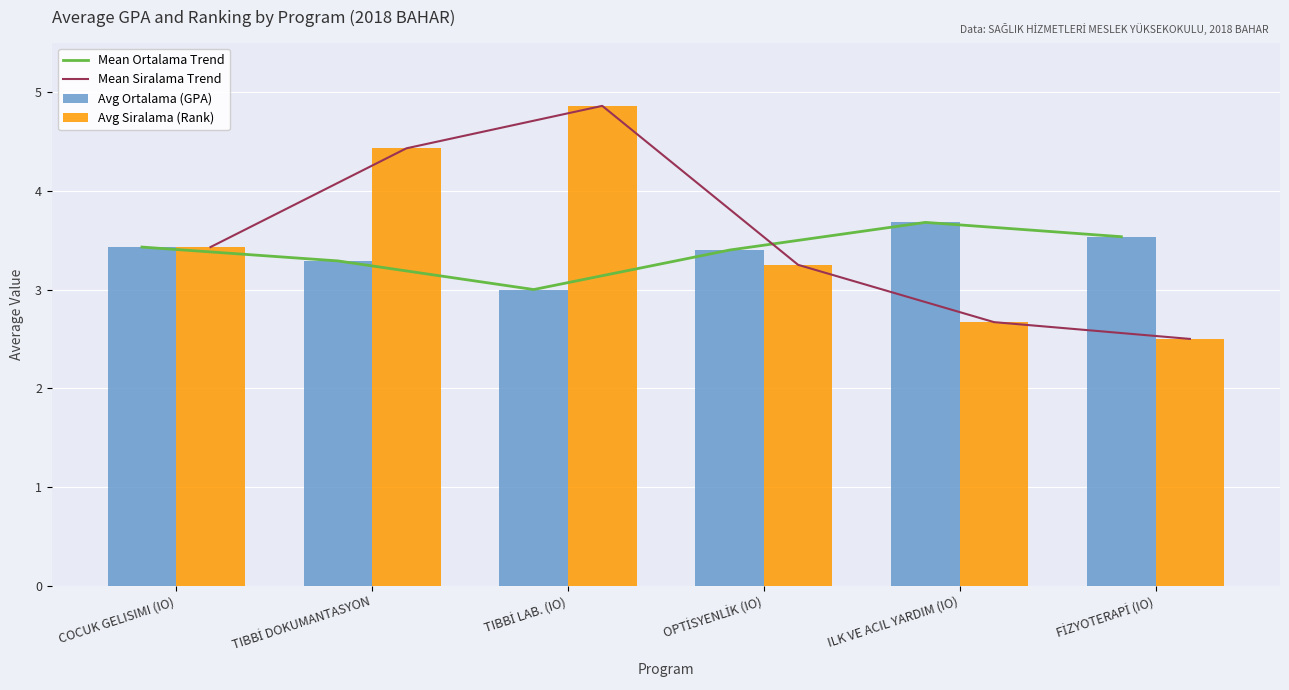

True or false: Mean Siralama Trend has a value of 4.9 at OPTİSYENLİK (IO).

False